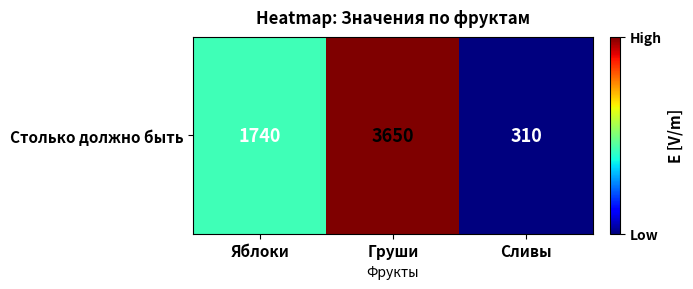

Rank the categories by value from lowest to highest.

Сливы, Яблоки, Груши